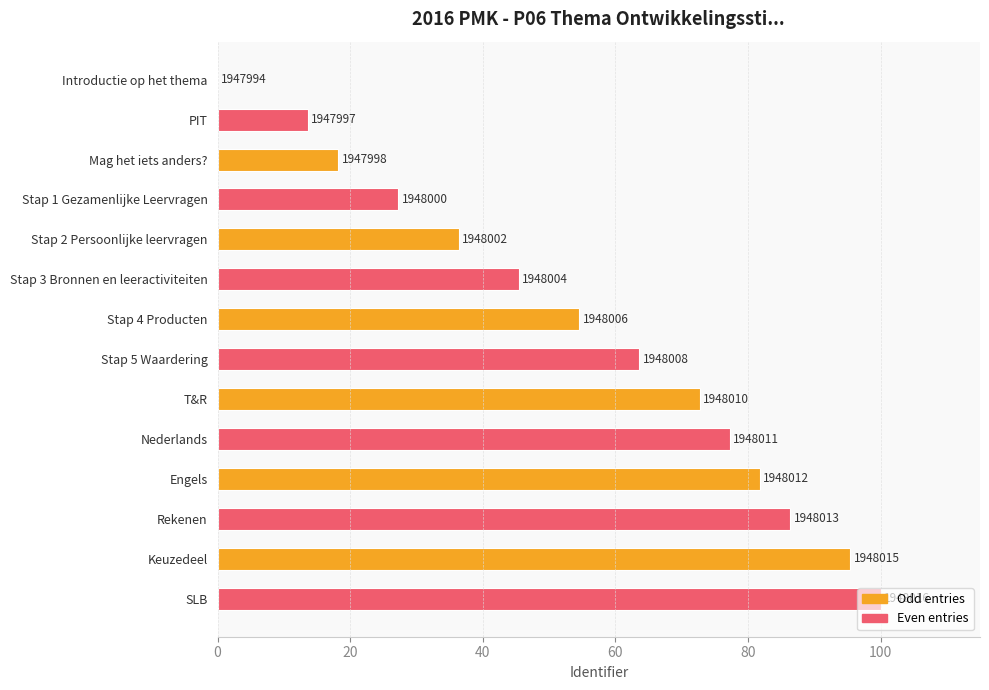

How many data points does each series have?

14